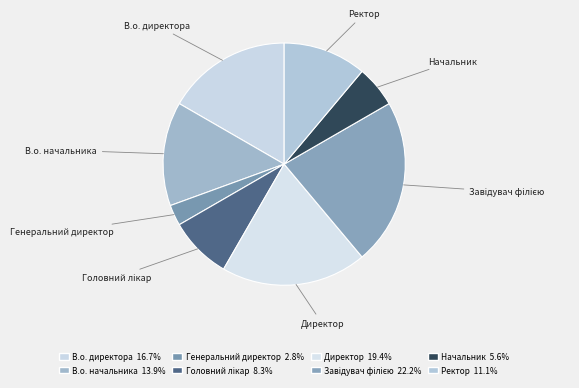

Which slice is the smallest?

Генеральний директор